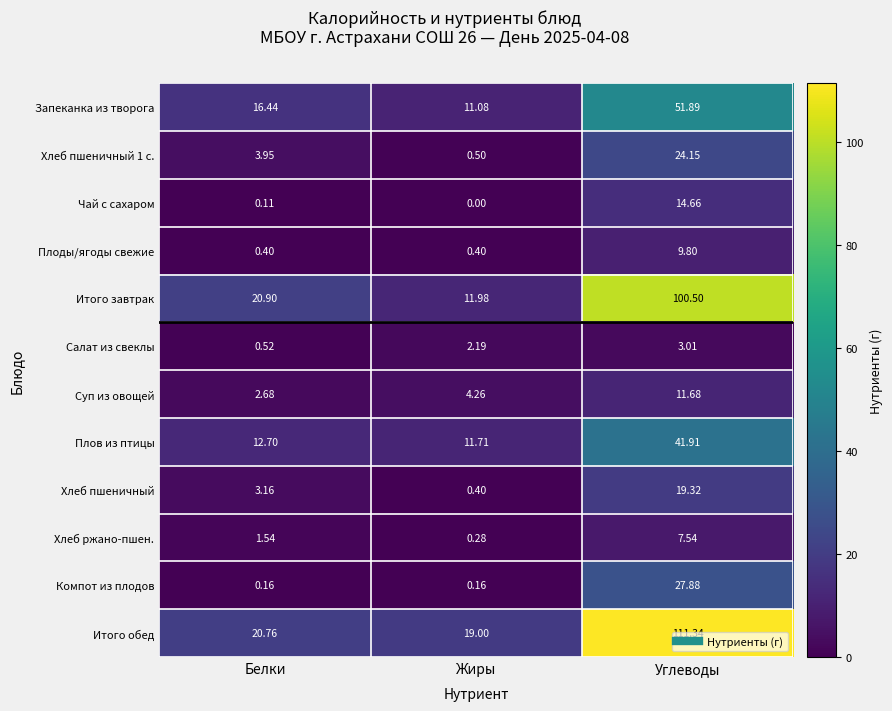

What is the difference between the highest and lowest values at Углеводы?

108.3